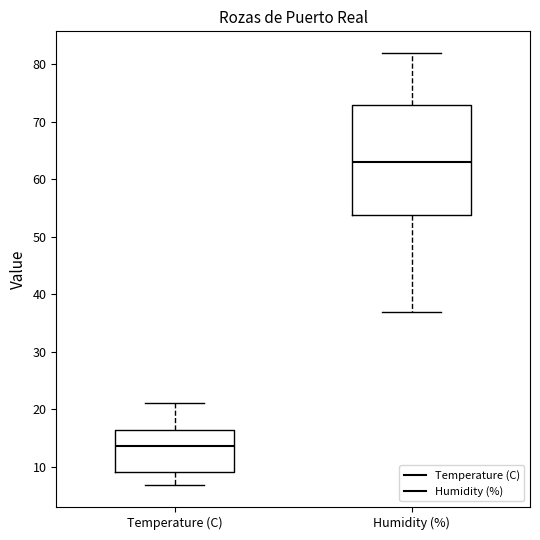

Where does the median line of the box for Temperature (C) sit on the y-axis? The values are not printed on the chart, so give them approximately, as read against the axis.

14